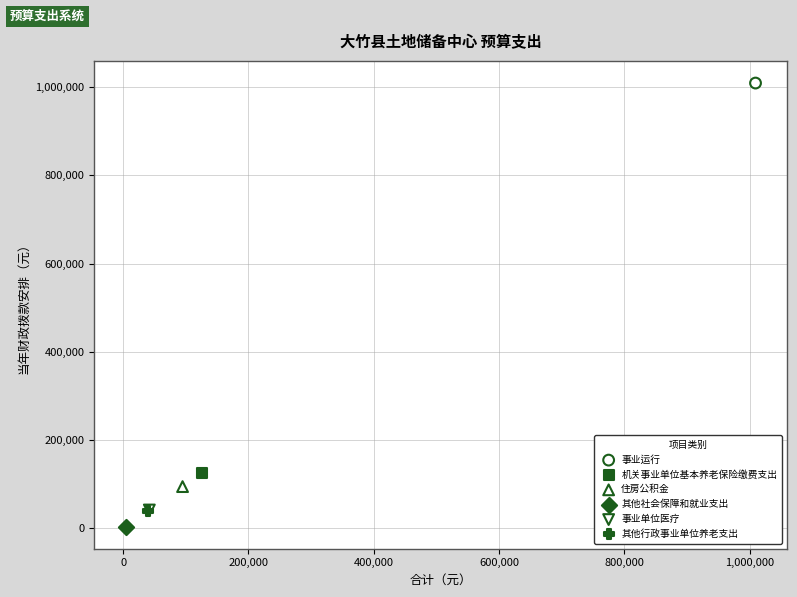

Which series contains the lowest Y value?

其他社会保障和就业支出